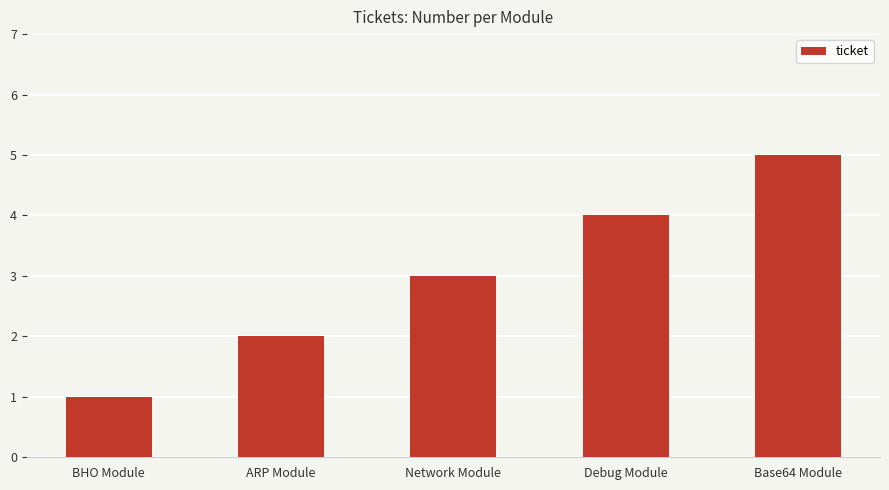

What is the minimum value shown in the chart?

1